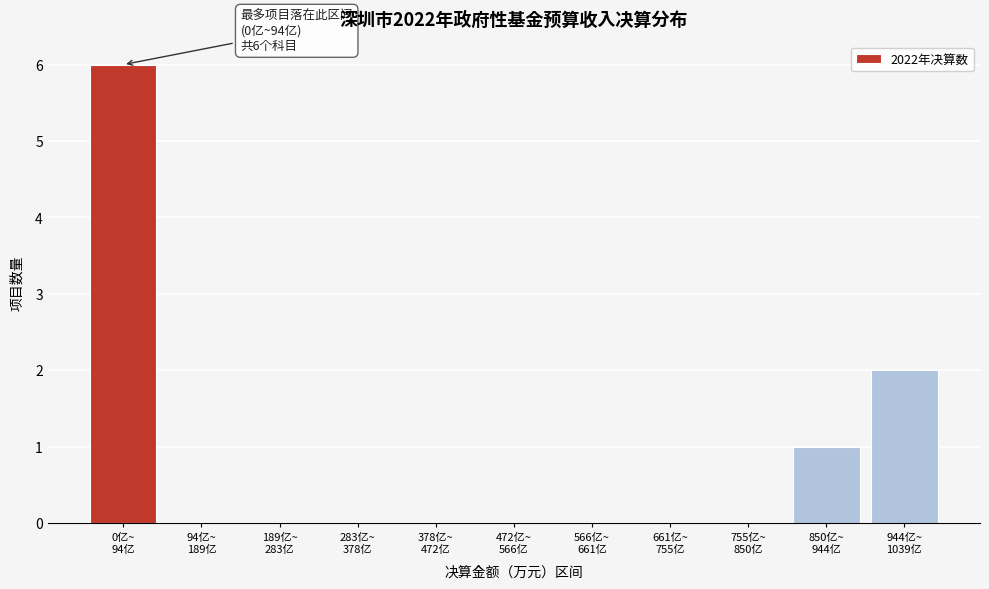

What is the sum of all values?

9